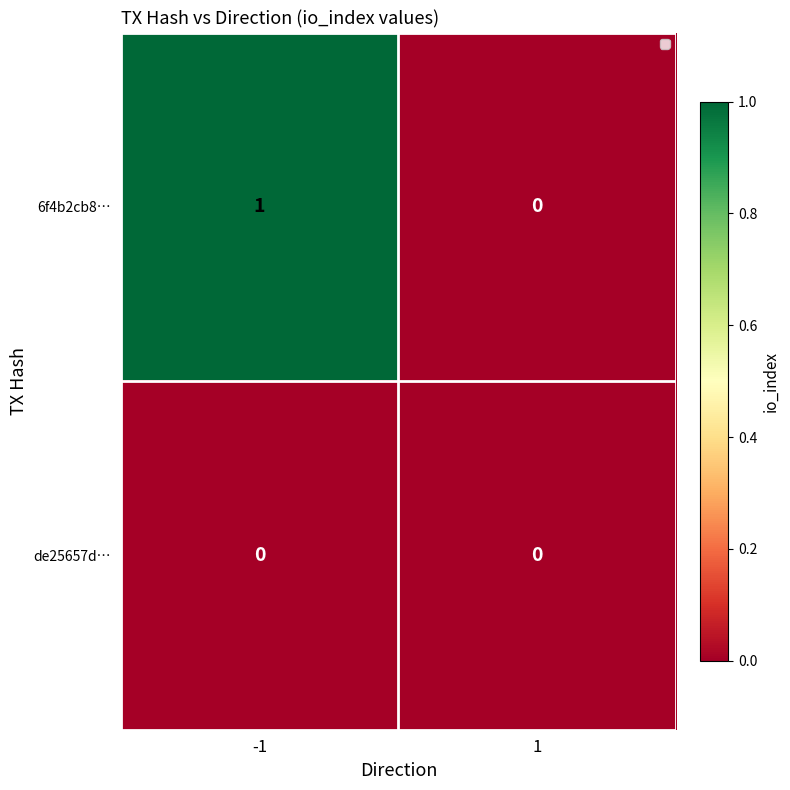

Which series has the largest total across all categories?

6f4b2cb8…